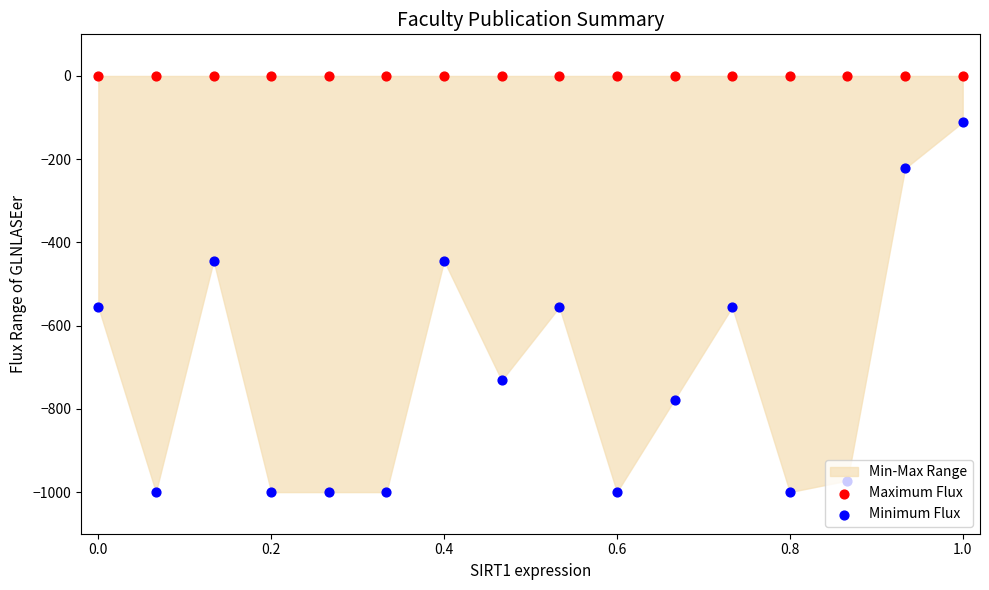

At which category is the sum across all series the highest?

1.0